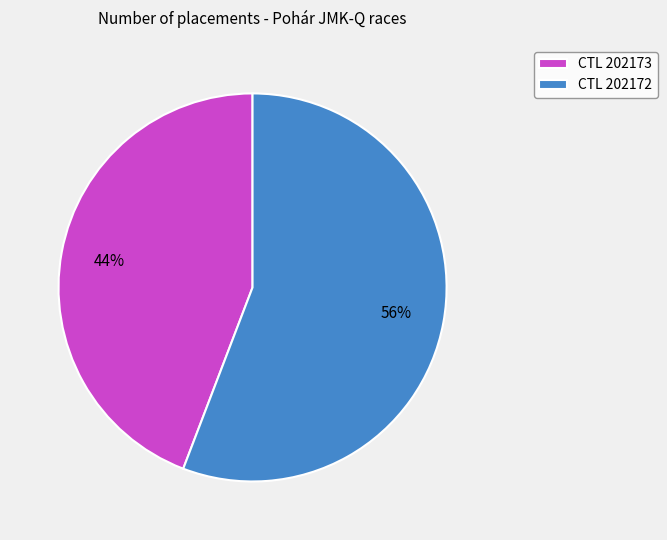

How many segments does this pie chart have?

2